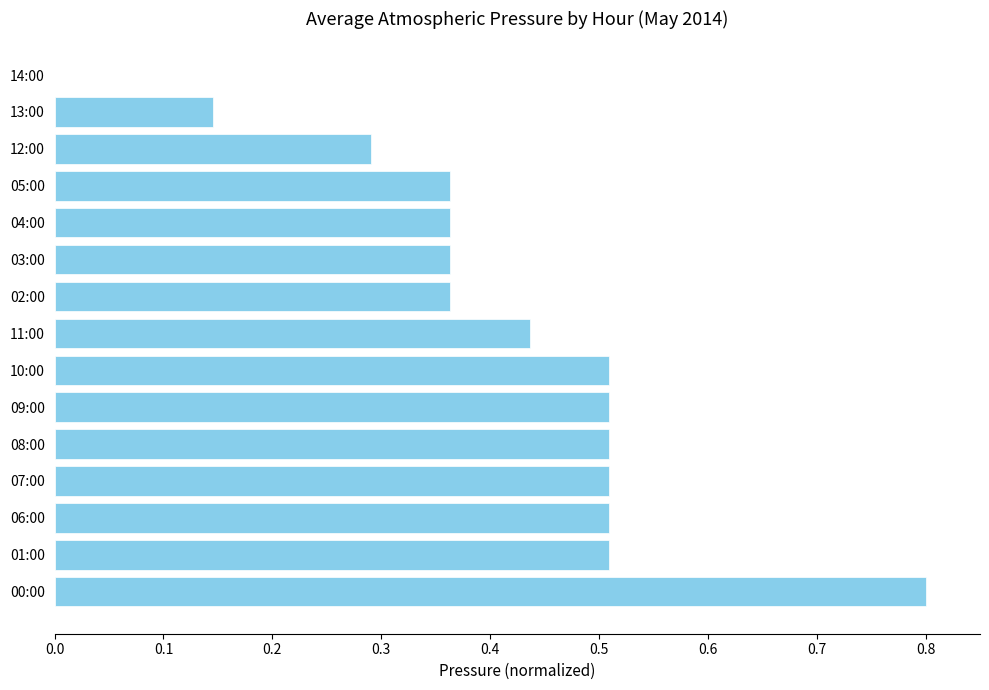

What is the sum of all values?

6.2